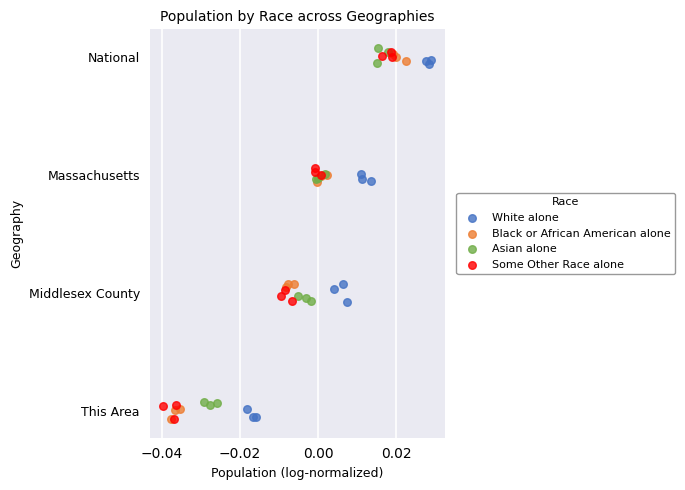

What are all the series names shown in the legend?

White alone, Black or African American alone, Asian alone, Some Other Race alone